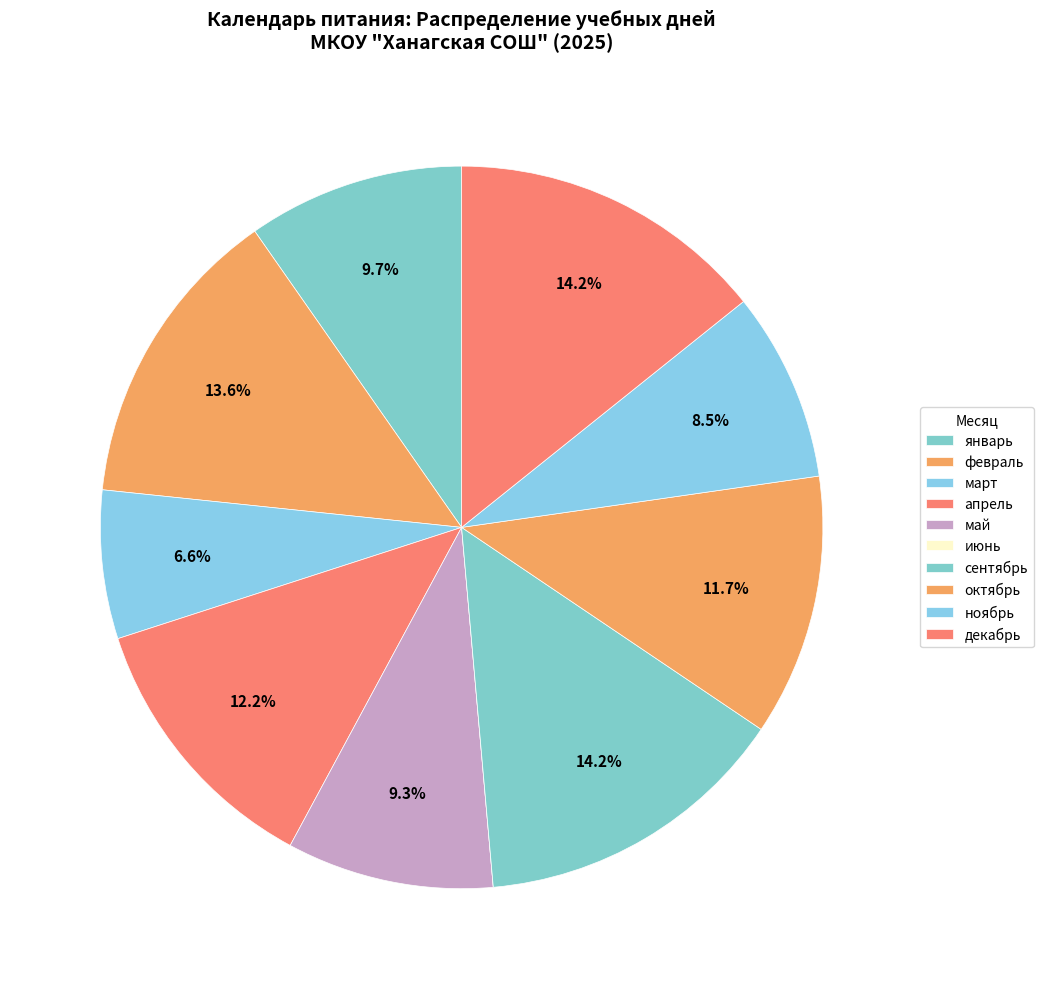

Is there any slice that represents more than half of the pie?

No